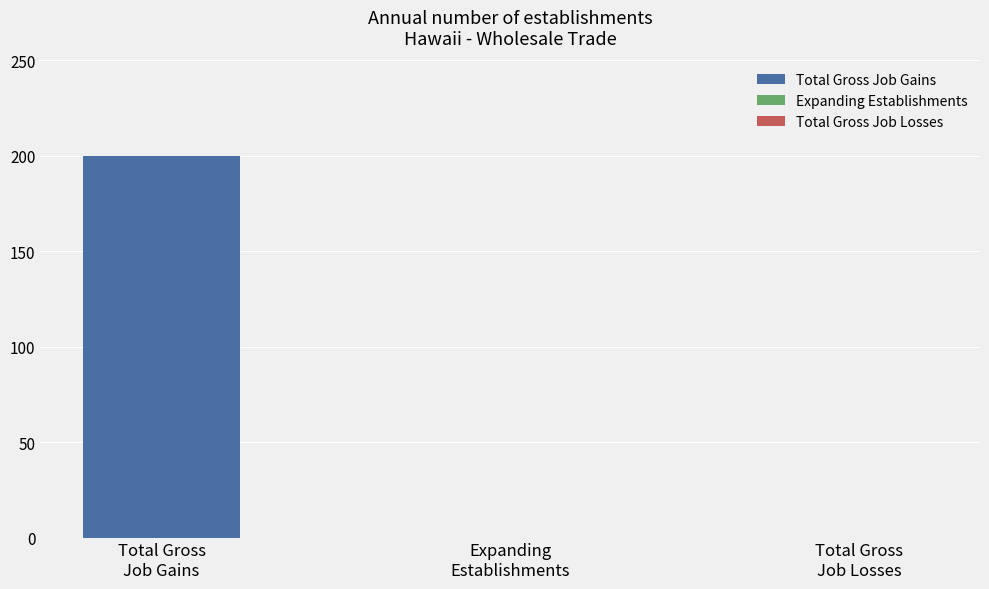

What is the total value across all series at 2014?

200